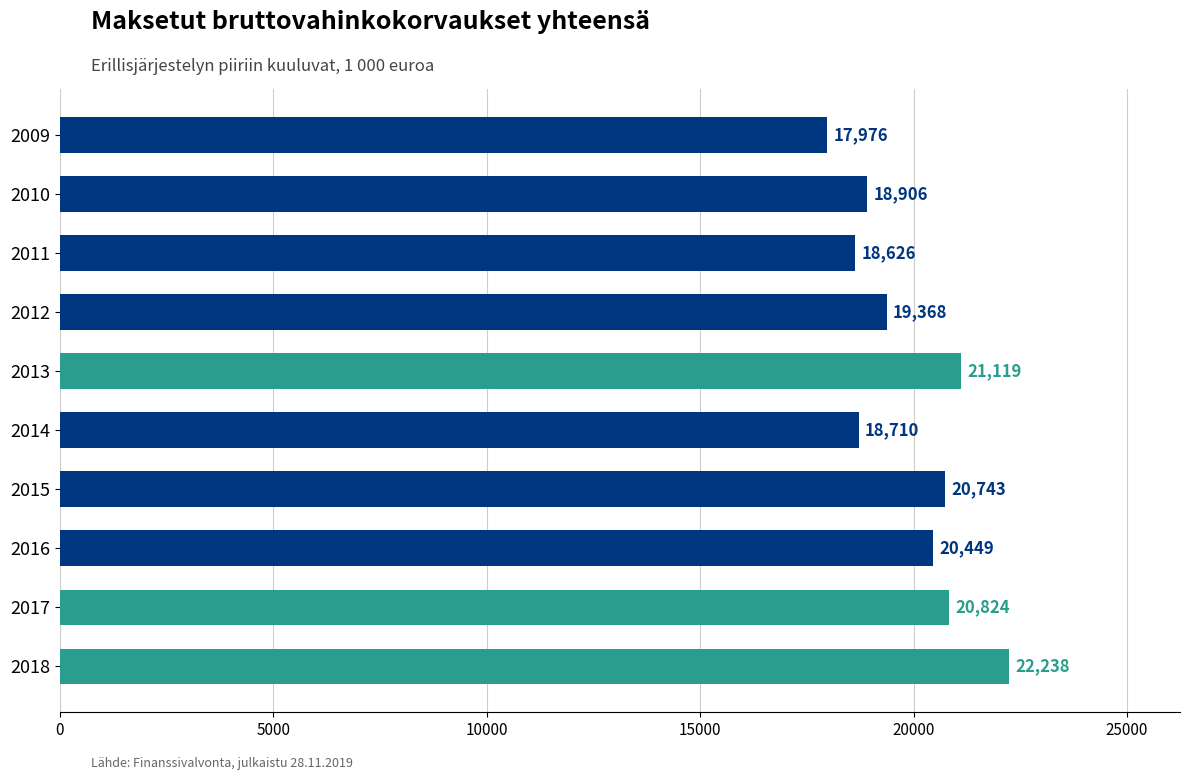

Between 2014 and 2010, which is larger?

2010